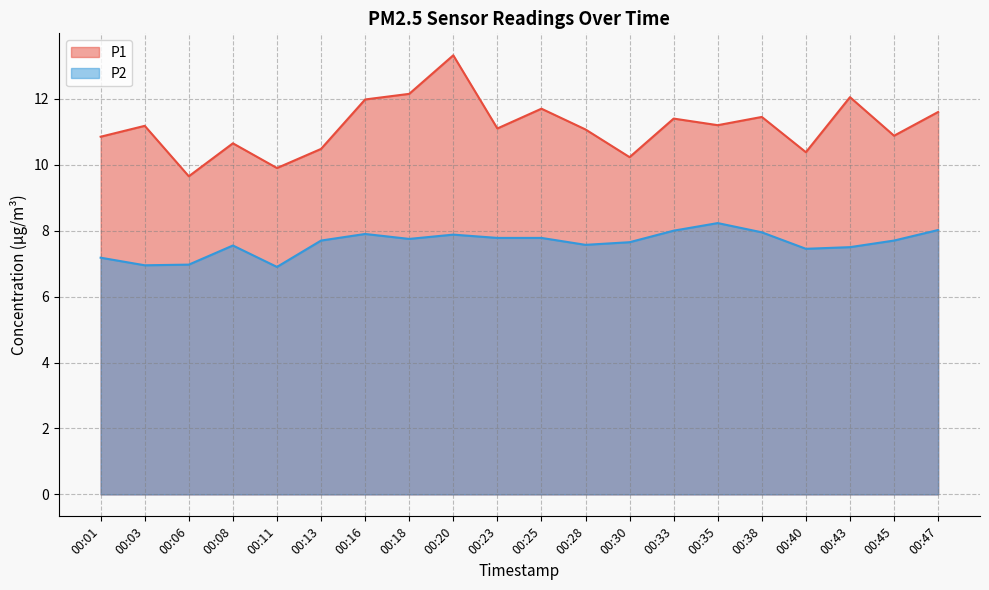

Which series has the largest total across all categories?

P1